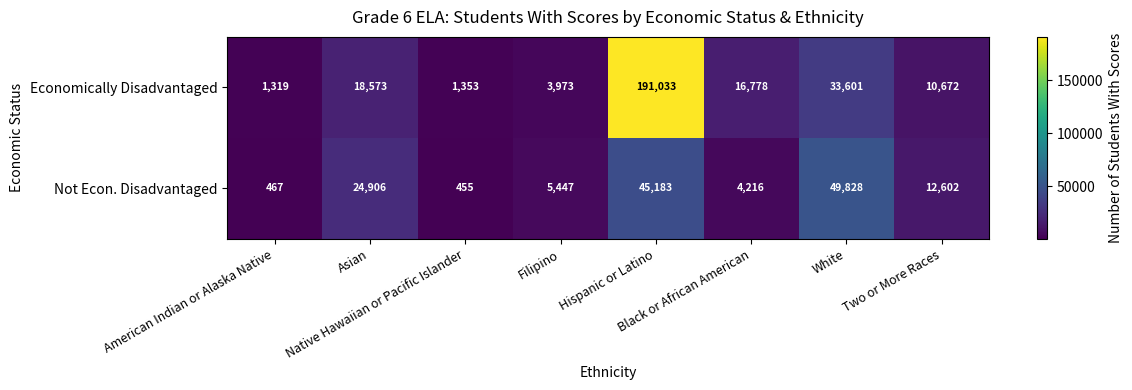

At which category is the sum across all series the highest?

Hispanic or Latino